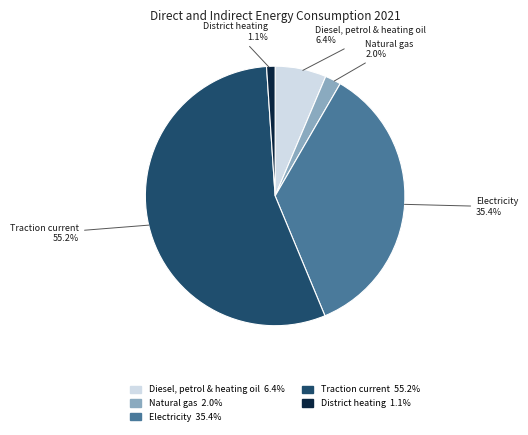

How many slices are in this pie chart?

5